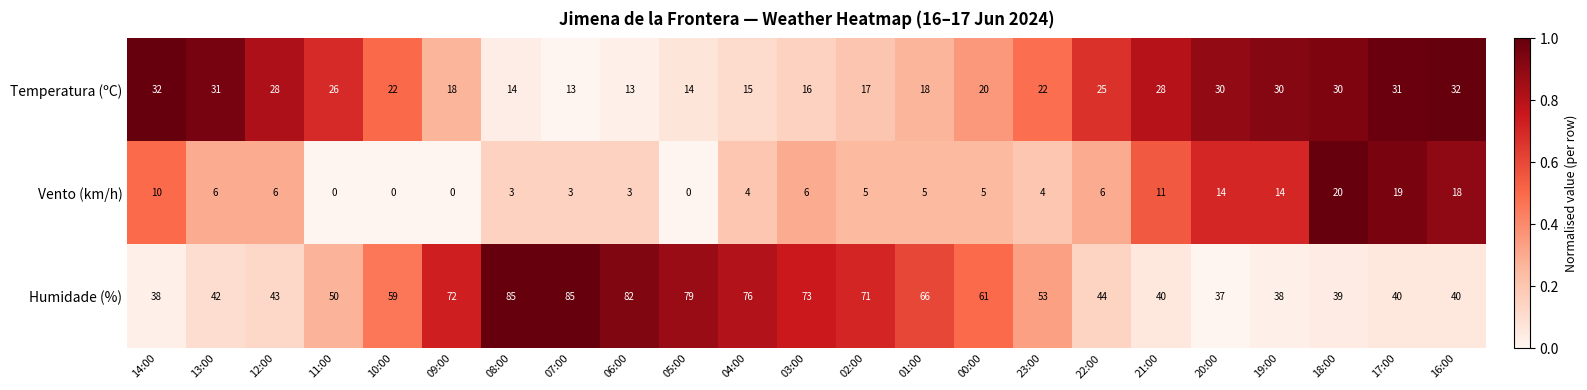

Count the number of data series in this chart.

3